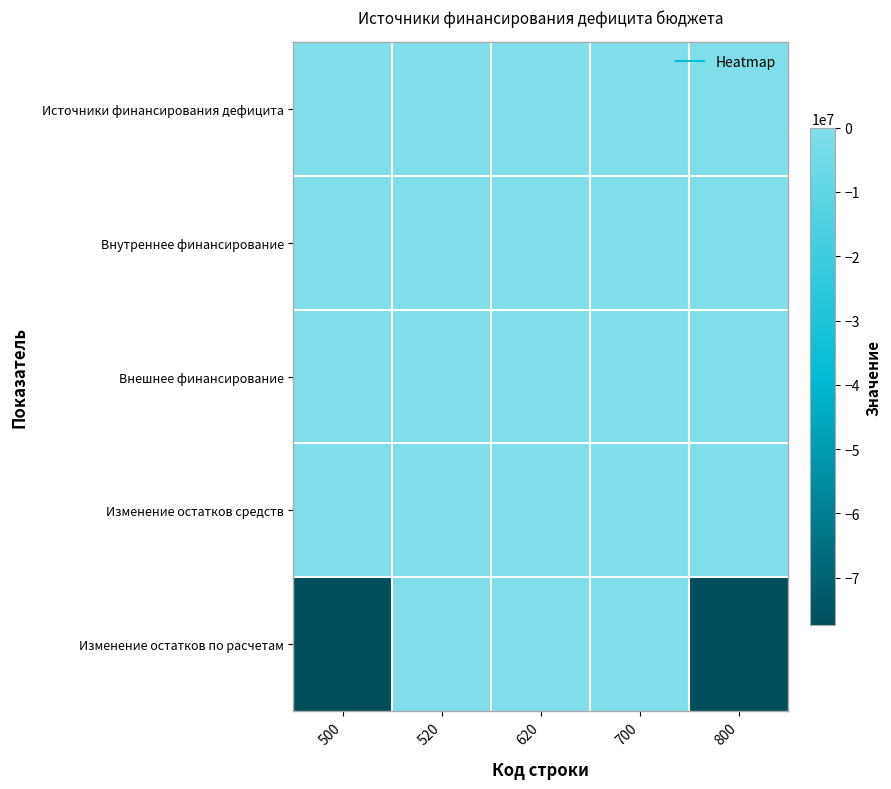

Reading right to left, transcribe all the data shown in this chart.

Источники финансирования дефицита: 800=0.0	700=0.0	620=0.0	520=0.0	500=0.0
Внутреннее финансирование: 800=0.0	700=0.0	620=0.0	520=0.0	500=0.0
Внешнее финансирование: 800=0.0	700=0.0	620=0.0	520=0.0	500=0.0
Изменение остатков средств: 800=0.0	700=0.0	620=0.0	520=0.0	500=0.0
Изменение остатков по расчетам: 800=-77456081.0	700=0.0	620=0.0	520=0.0	500=-77456081.0